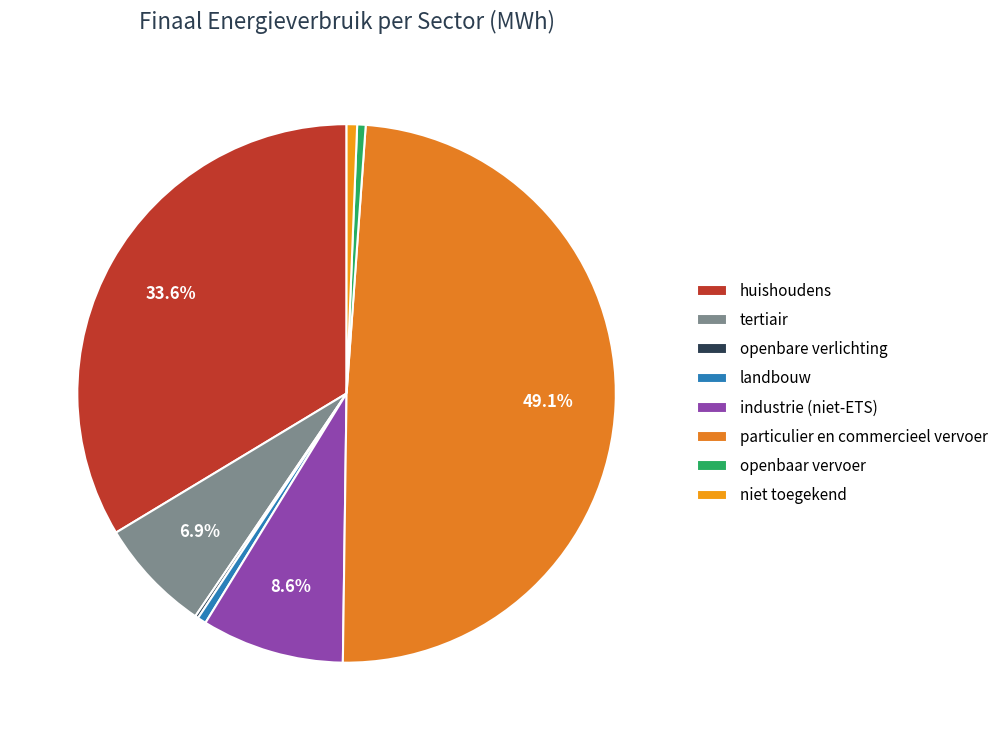

How many segments does this pie chart have?

8